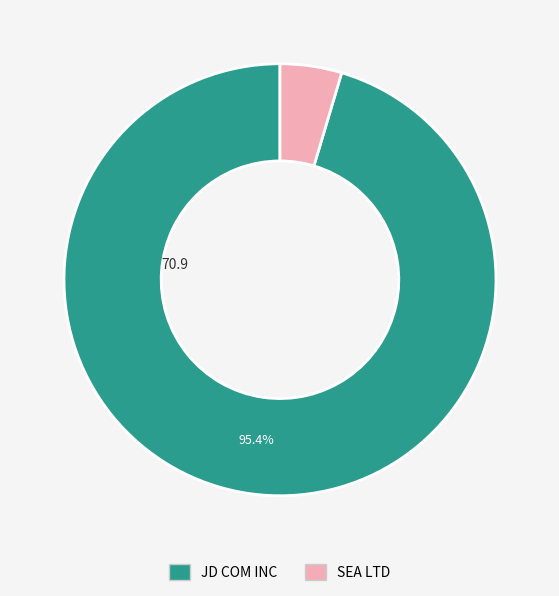

To the nearest percent, what percentage of the pie is SEA LTD?

5%